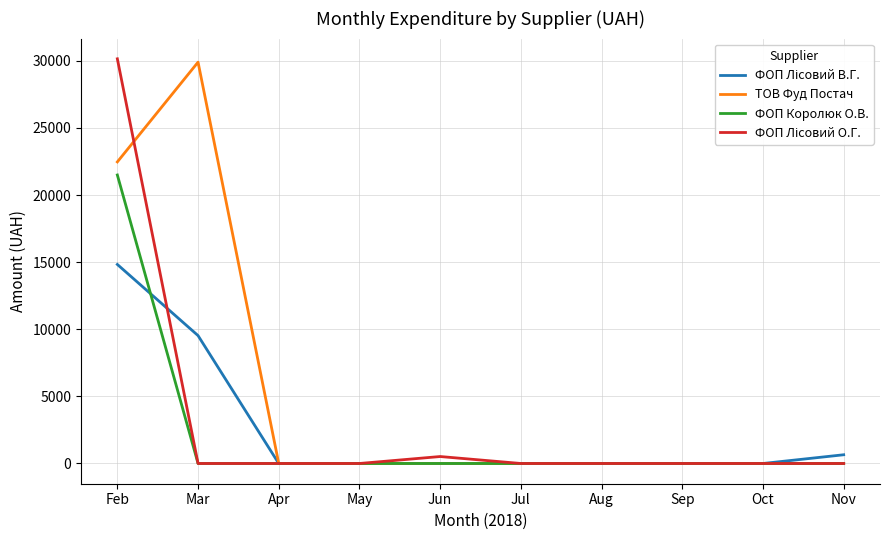

What is the difference between the maximum and minimum values in the ТОВ Фуд Постач series?

29903.9